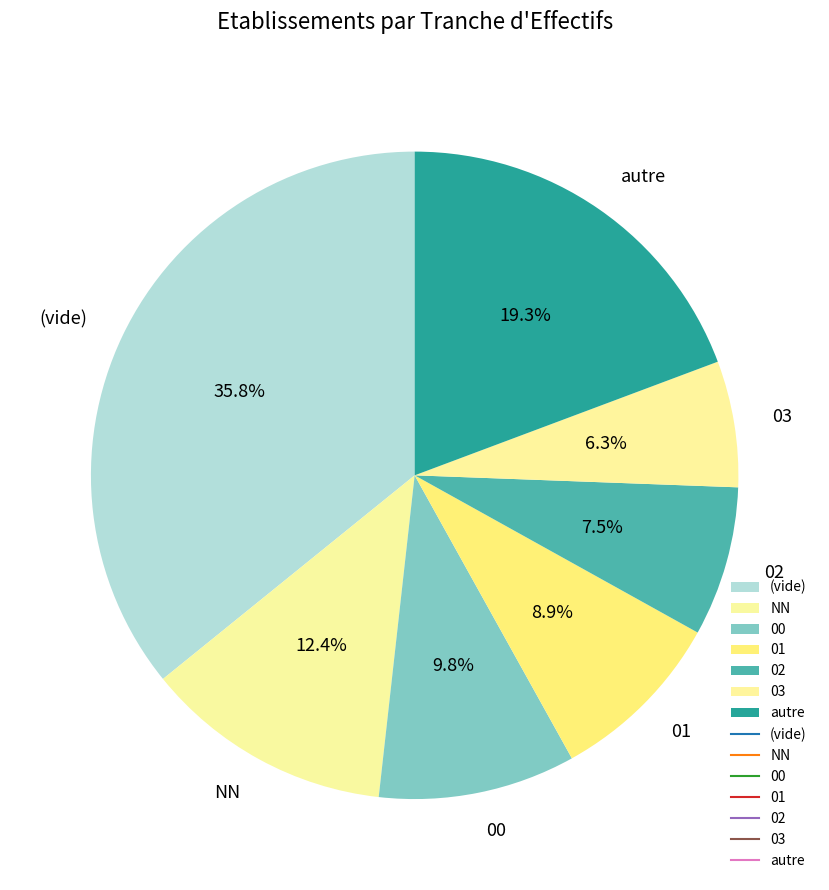

Which category has the smallest portion of the pie?

03